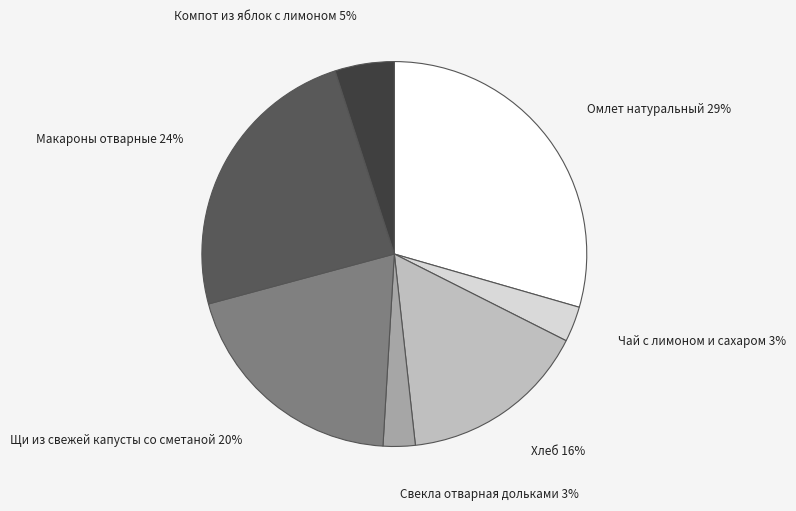

True or false: Макароны отварные accounts for 24% of the total.

True